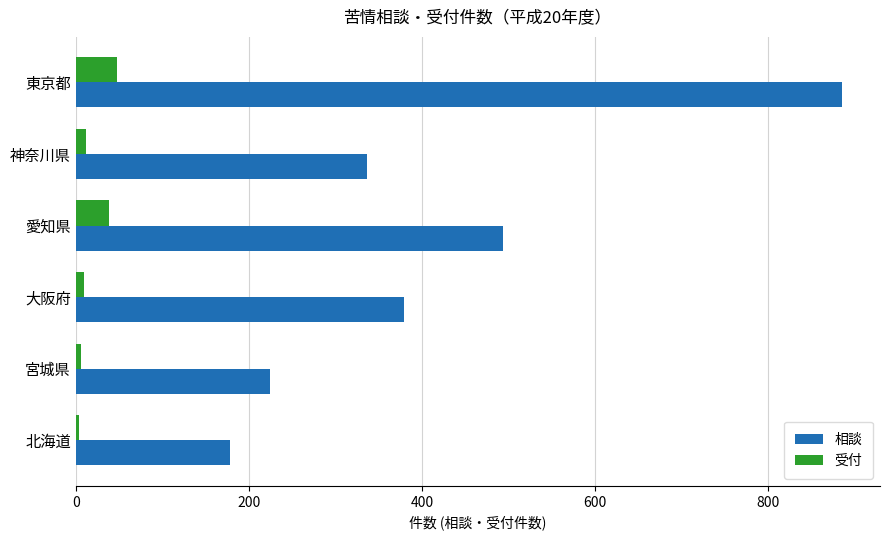

At how many categories does at least one series exceed 361?

3